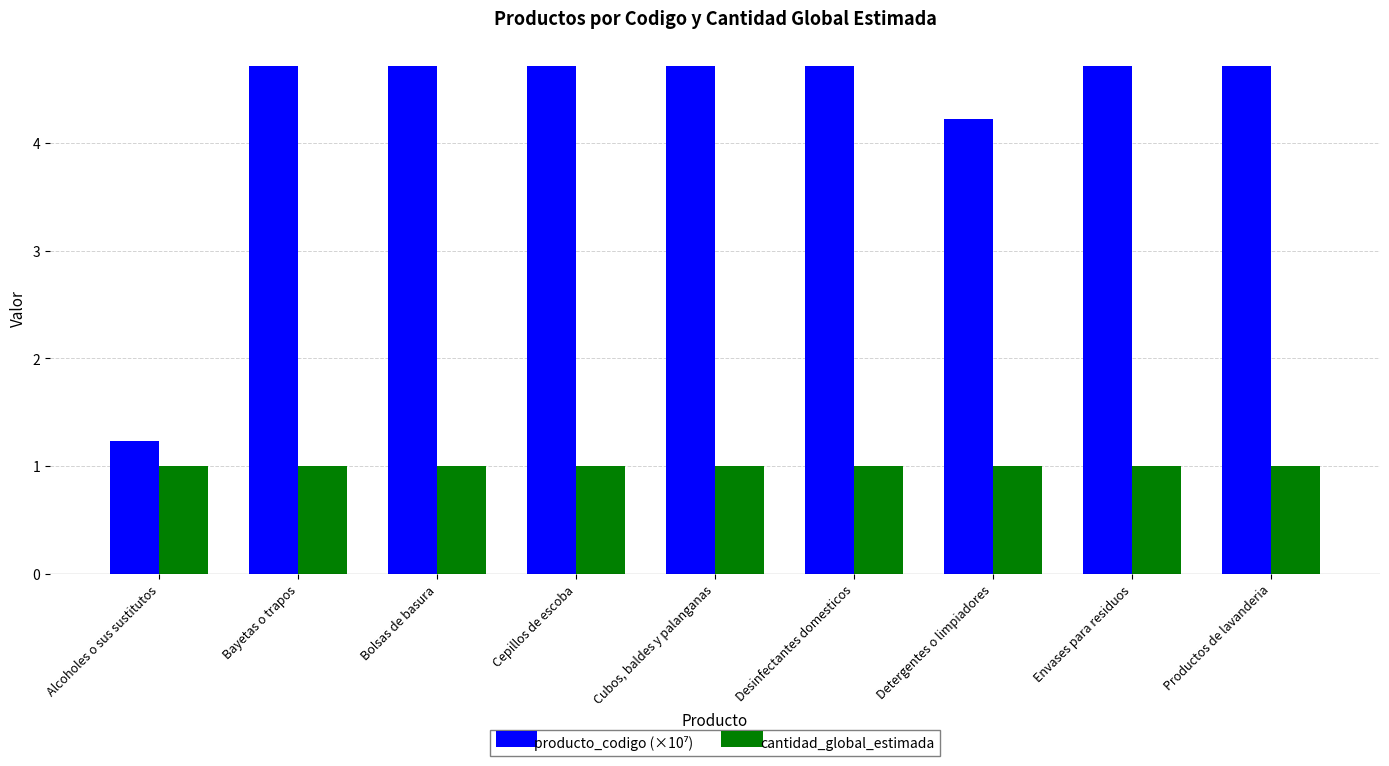

What is the maximum value shown in the chart?

4.7